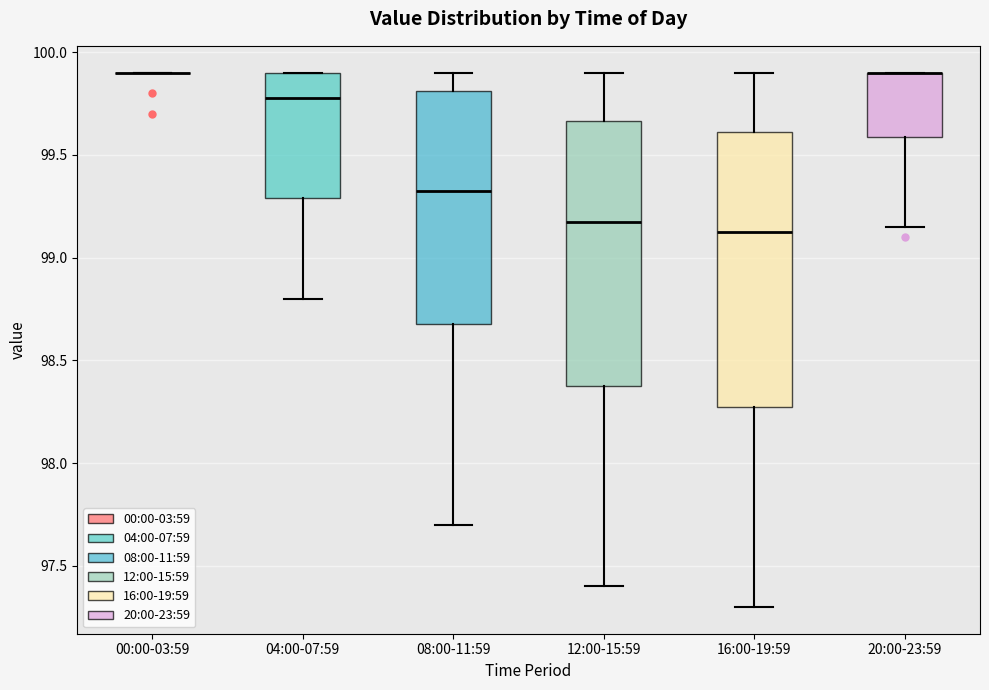

Where is the lower edge of the box for 08:00-11:59 on the y-axis? The values are not printed on the chart, so give them approximately, as read against the axis.

98.70